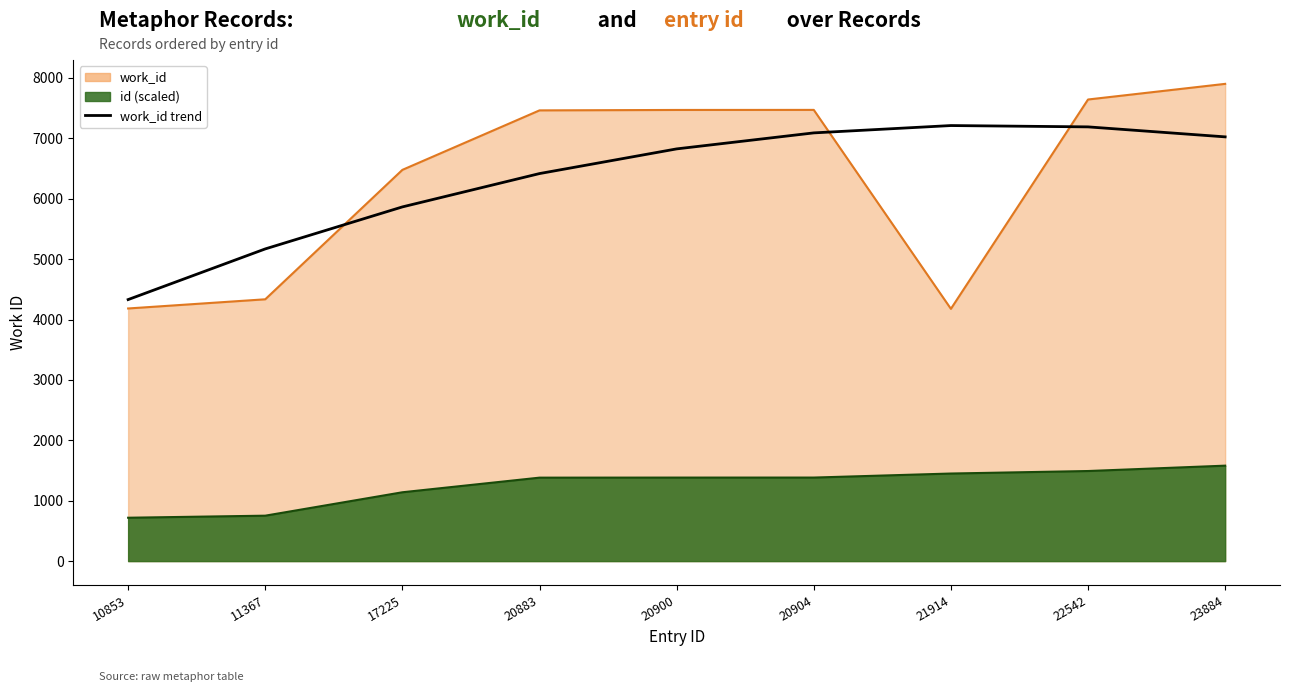

How many series are shown in this chart?

1